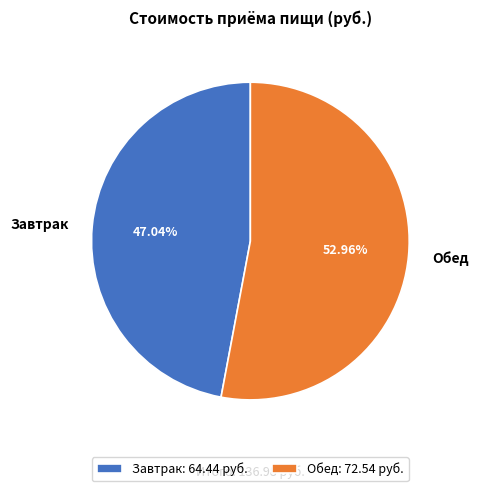

Between Завтрак and Обед, which is larger?

Обед